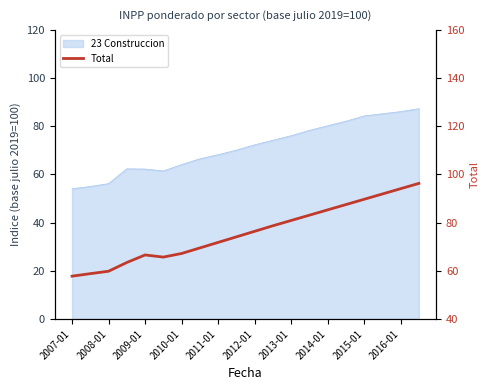

Which label corresponds to the smallest value in the chart?

2007-01